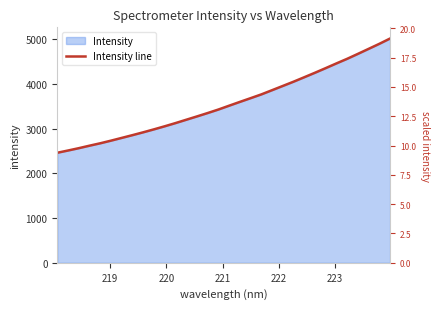

The value at 24 is 7599.8. True or false?

False